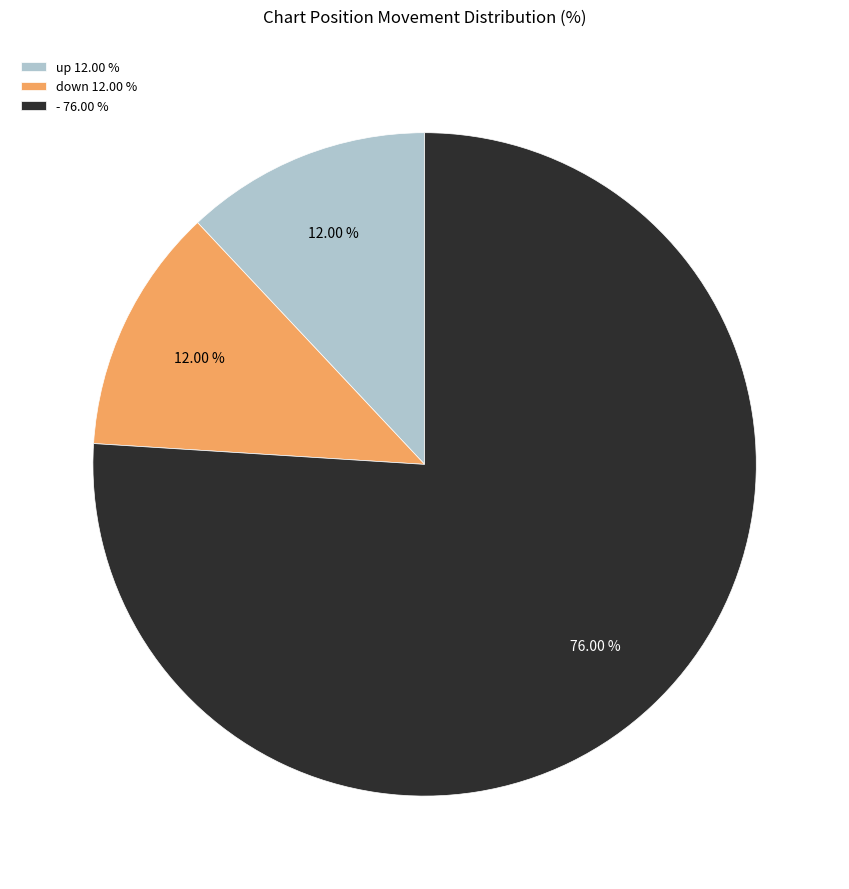

Count the number of slices in the pie.

3